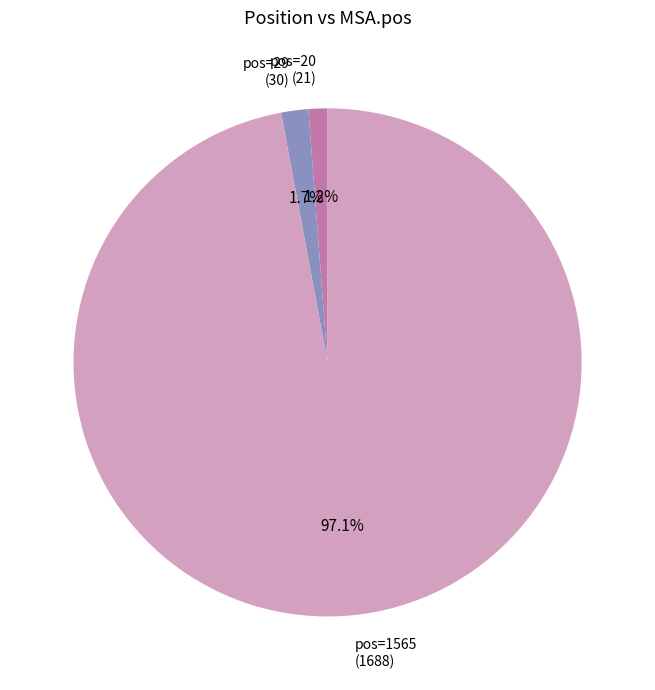

Which slice is the smallest?

pos=20 (21)